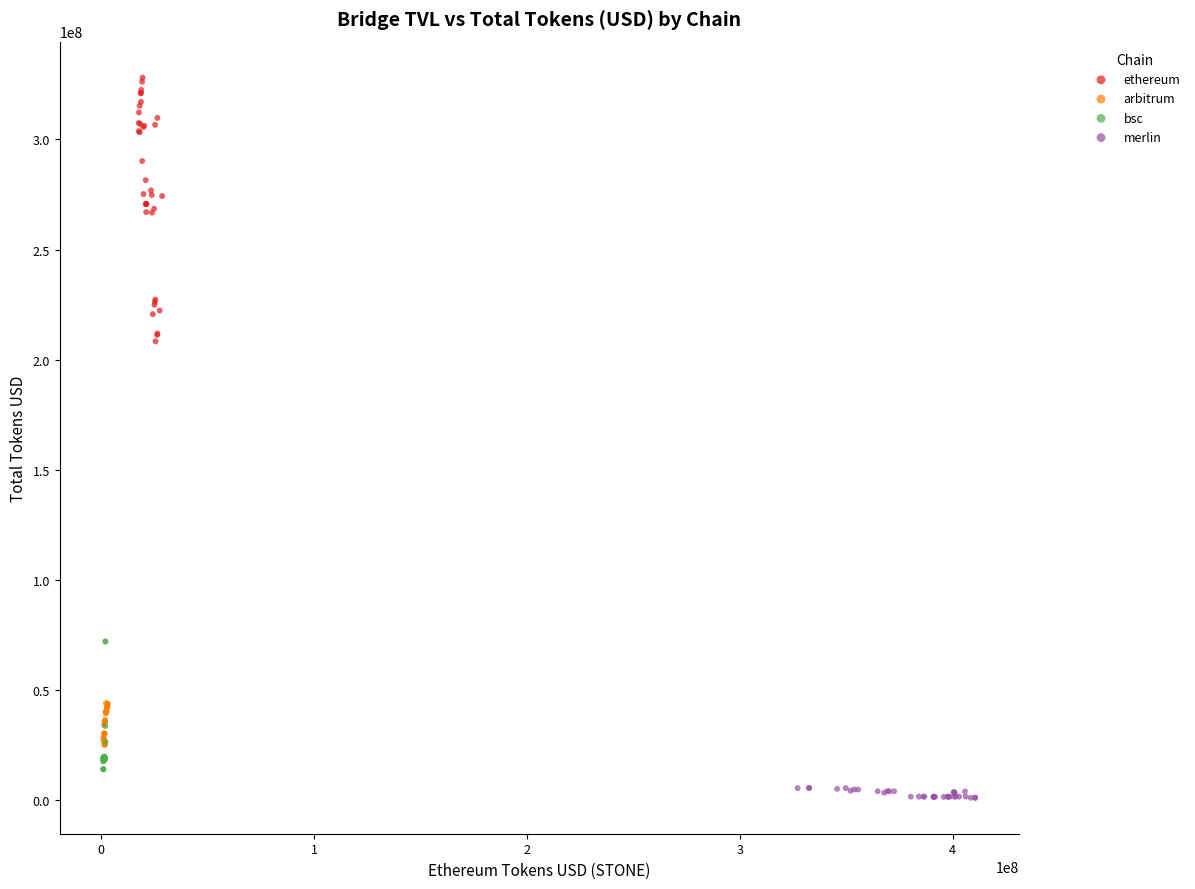

Which series reaches the maximum Y coordinate?

ethereum